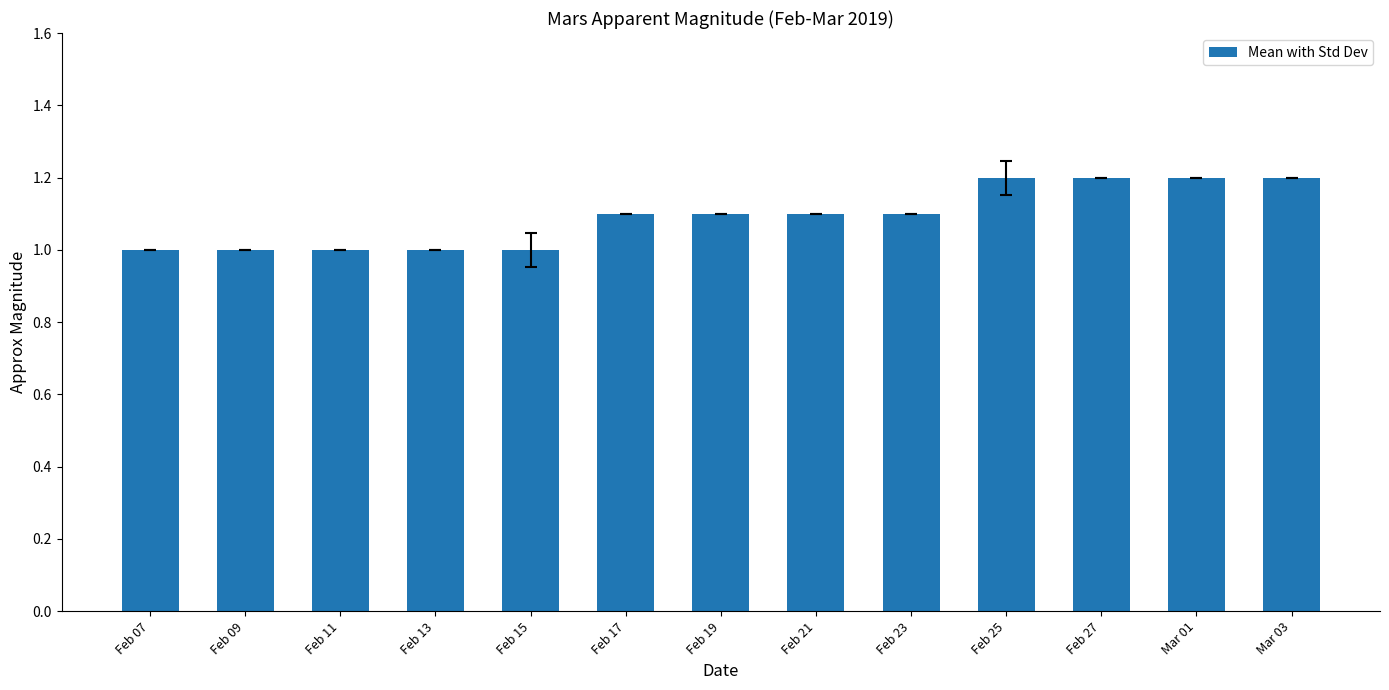

What is the maximum value shown in the chart?

1.2